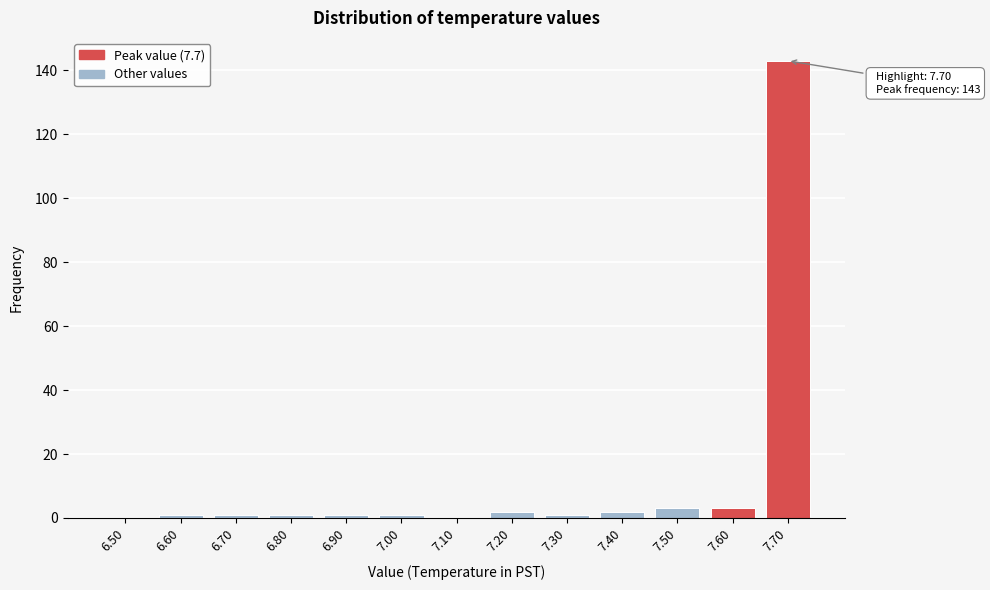

Reading left to right, list all the values displayed in this chart.

6.50=0	6.60=1	6.70=1	6.80=1	6.90=1	7.00=1	7.10=0	7.20=2	7.30=1	7.40=2	7.50=3	7.60=3	7.70=143